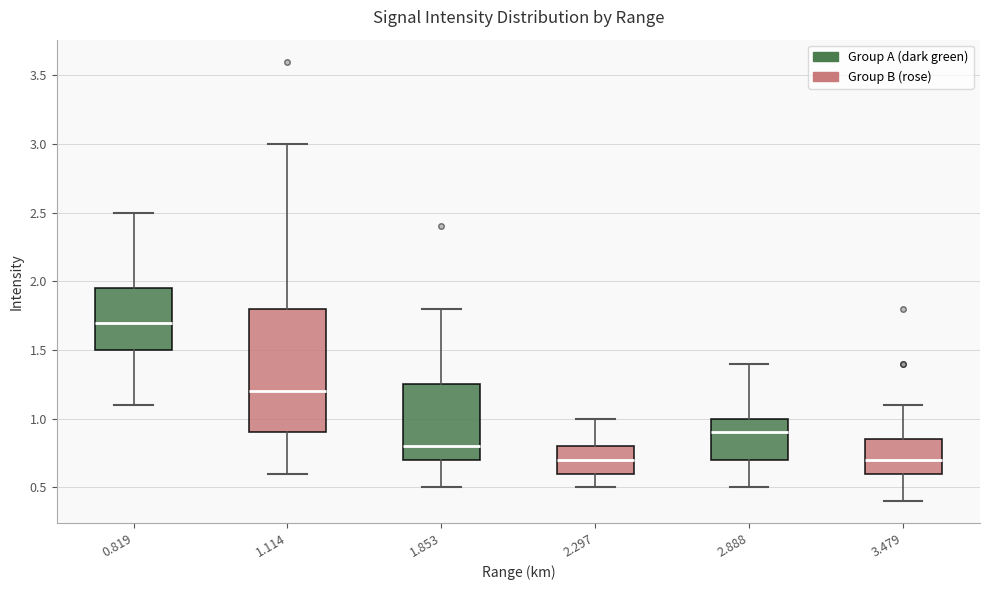

Which box is the tallest, from its lower edge to its upper edge?

1.114